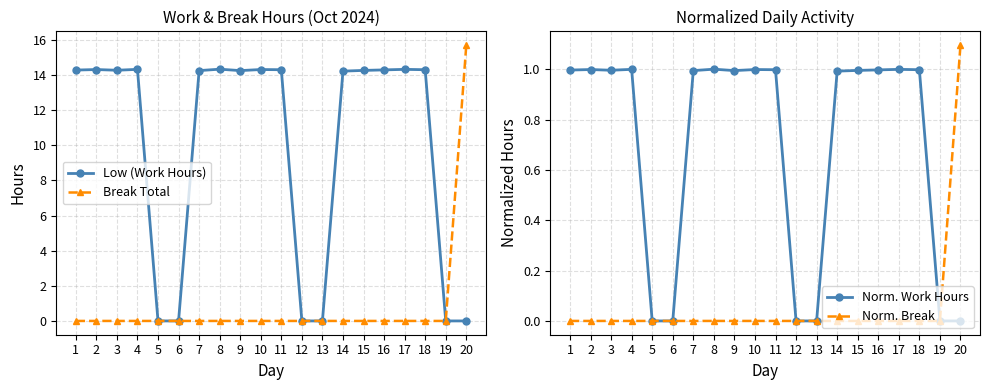

The value of Break Total at 17 is -8.2. True or false?

False